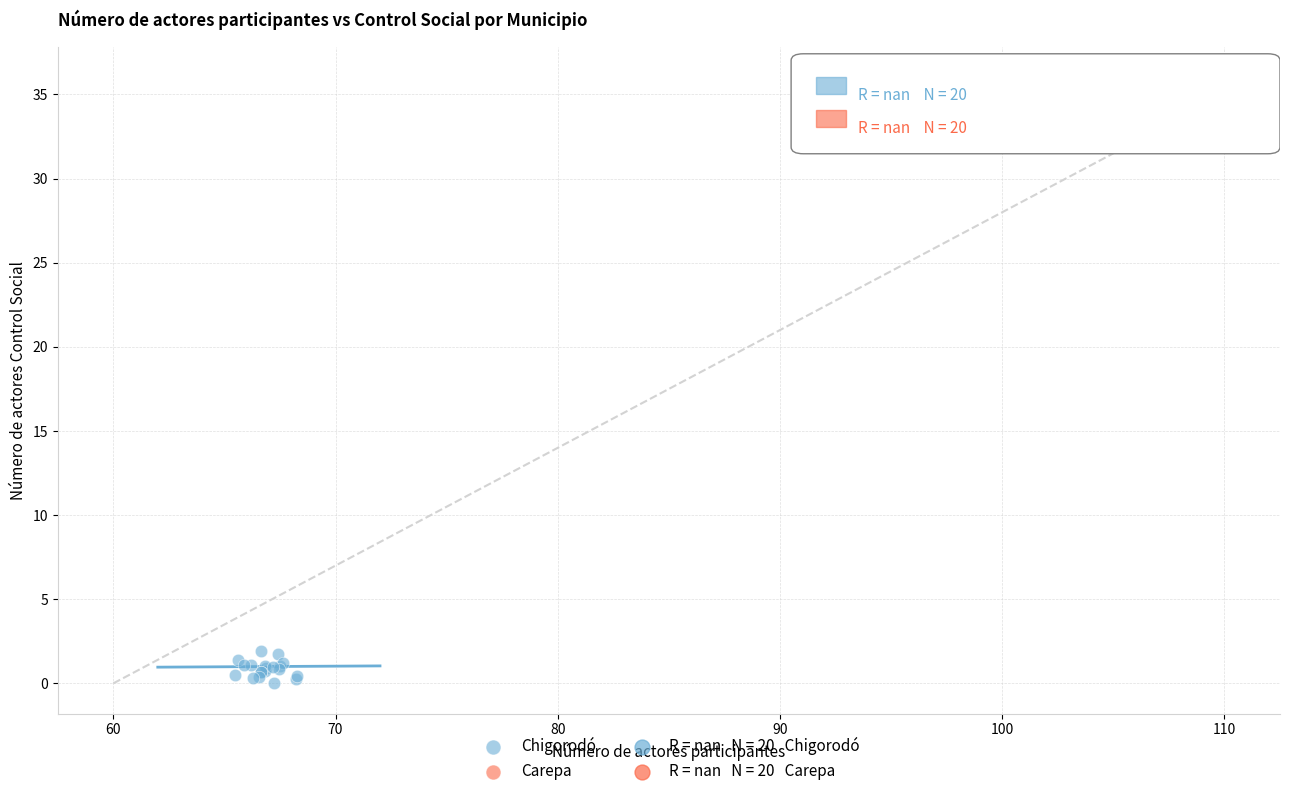

Which series contains the highest Y value?

Carepa